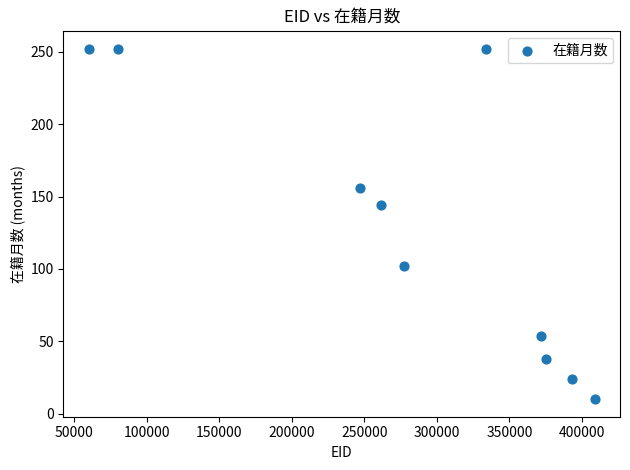

What is the average X value?

280919